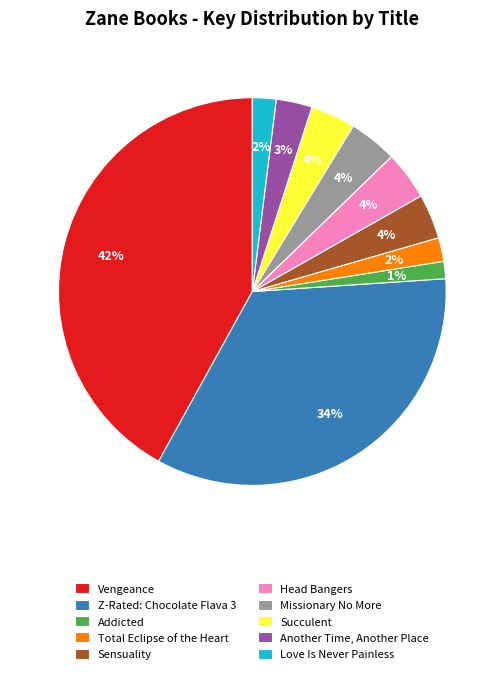

Does Z-Rated: Chocolate Flava 3 account for over 50% of the chart?

No